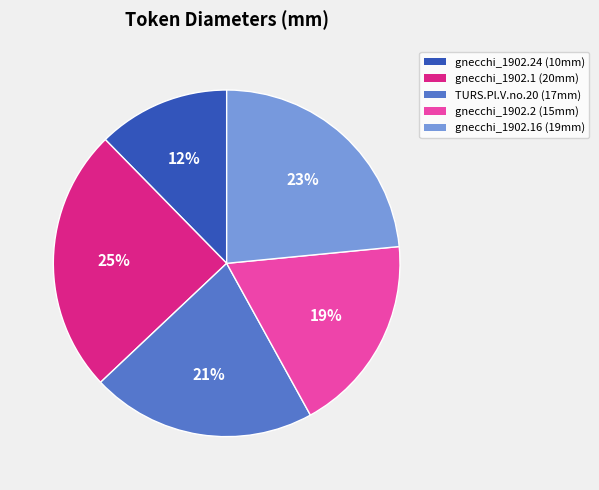

Is there a majority slice in this chart?

No